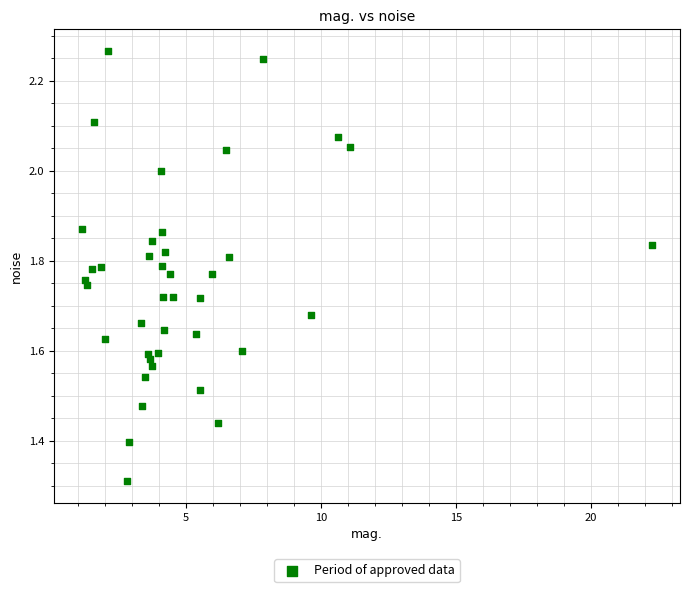

What Y value in the scatter plot is closest to 1?

1.3